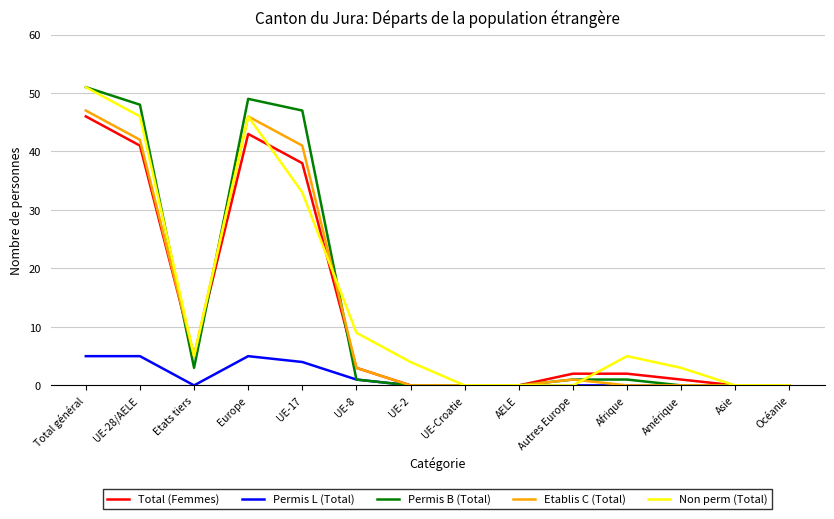

At which category is the sum across all series the highest?

Total général